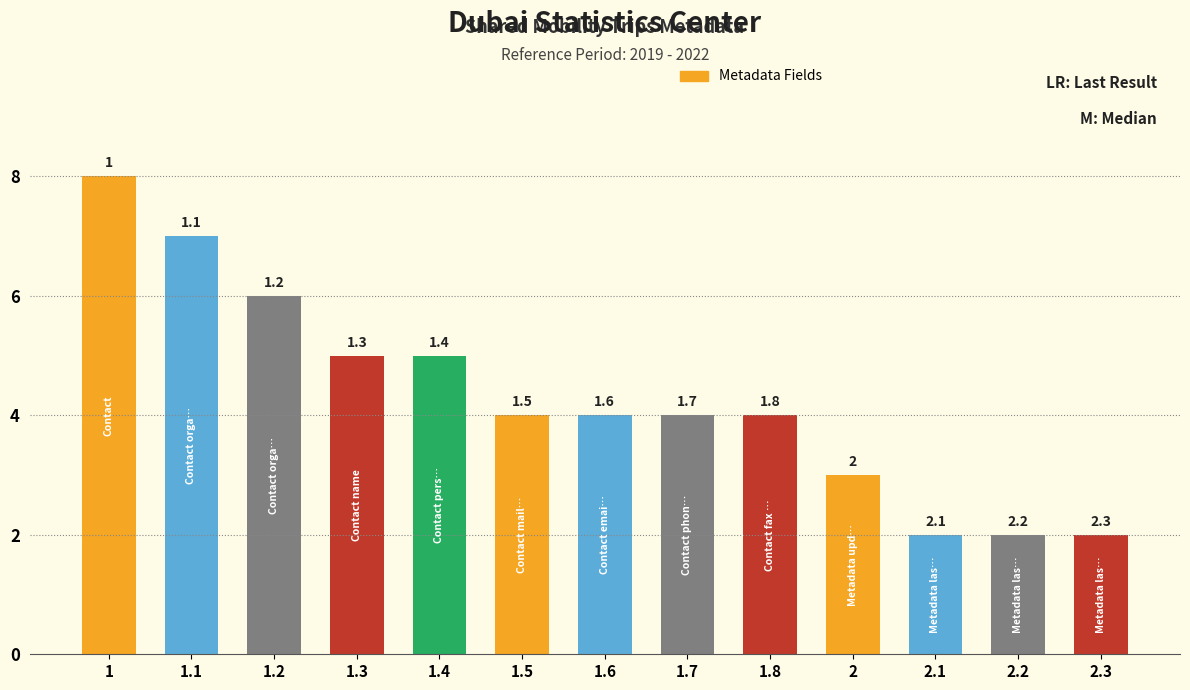

Is it true that the value at 1.6 is 1?

False